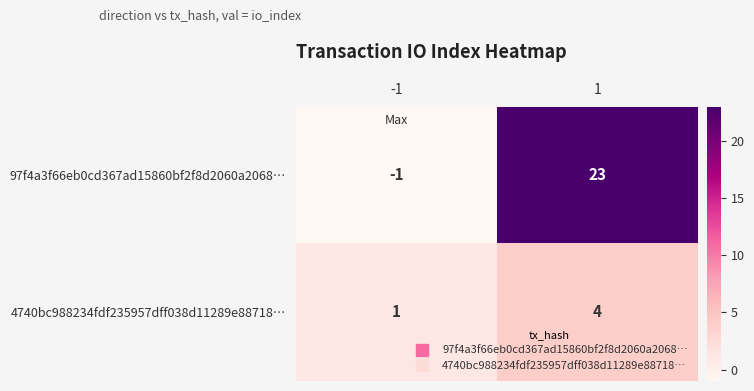

What is the maximum value for 97f4a3f66eb0cd367ad15860bf2f8d2060a2068…?

23